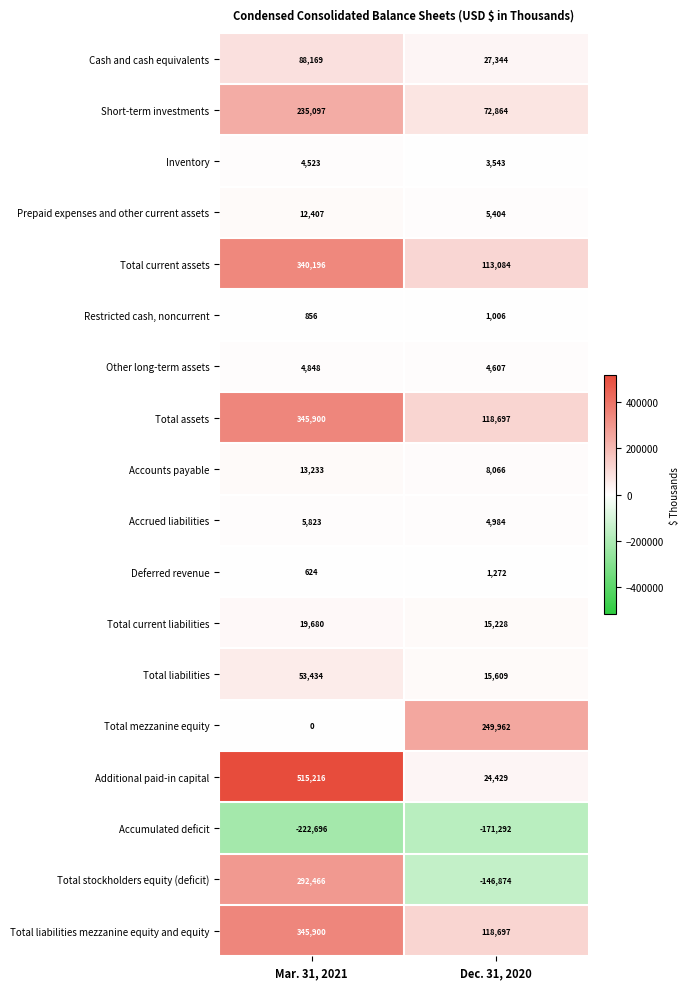

What is the smallest value displayed?

-222696